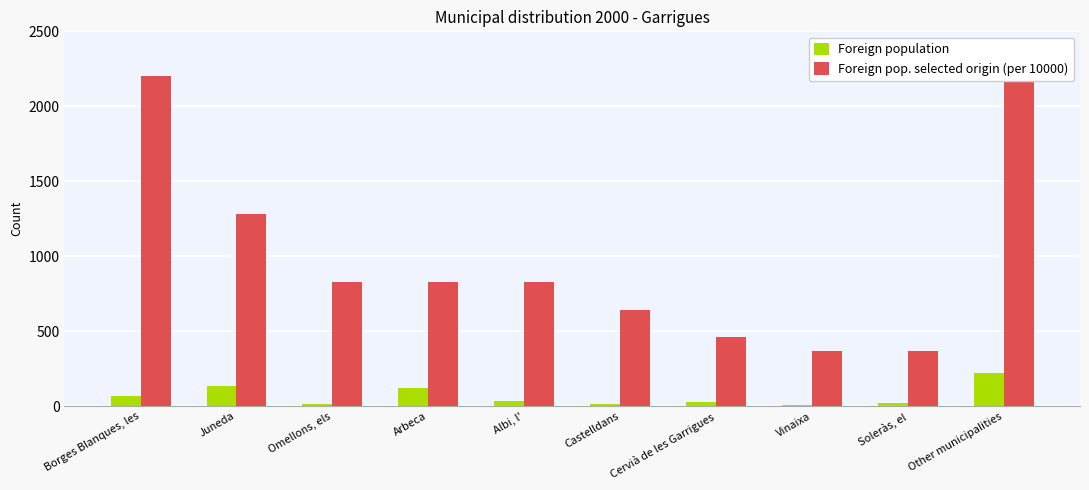

What is the difference between the Foreign pop. selected origin (per 10000) values at Omellons, els and Soleràs, el?

459